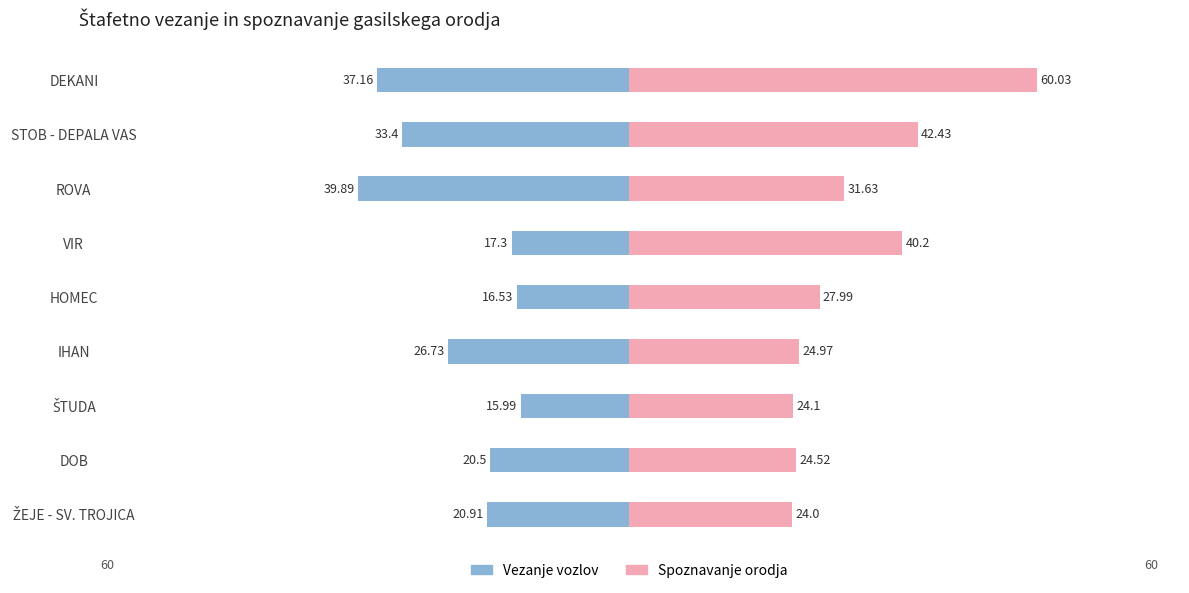

True or false: Skupaj čas in negativne točke (orodje) has a value of 37.3 at IHAN.

False